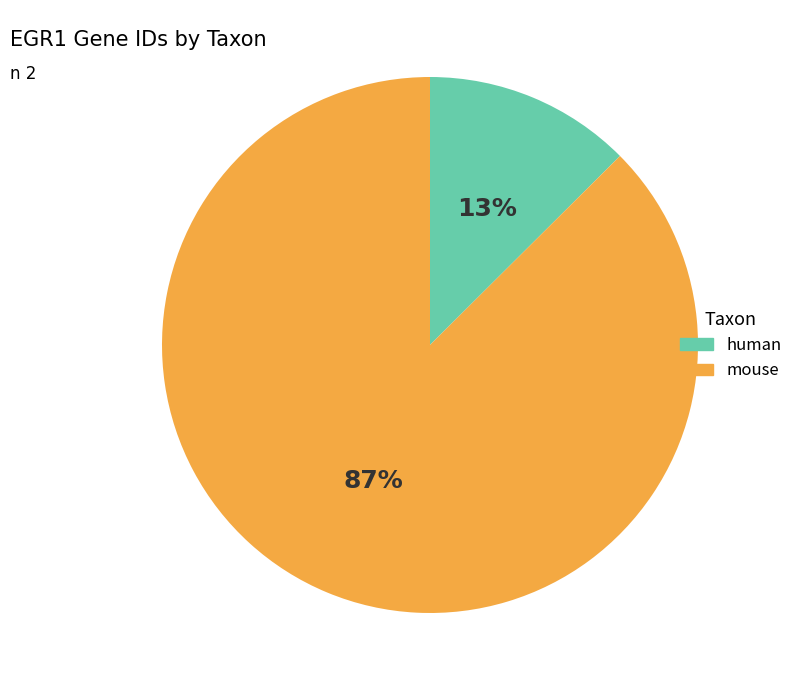

To the nearest percent, what percentage of the pie is mouse?

87%